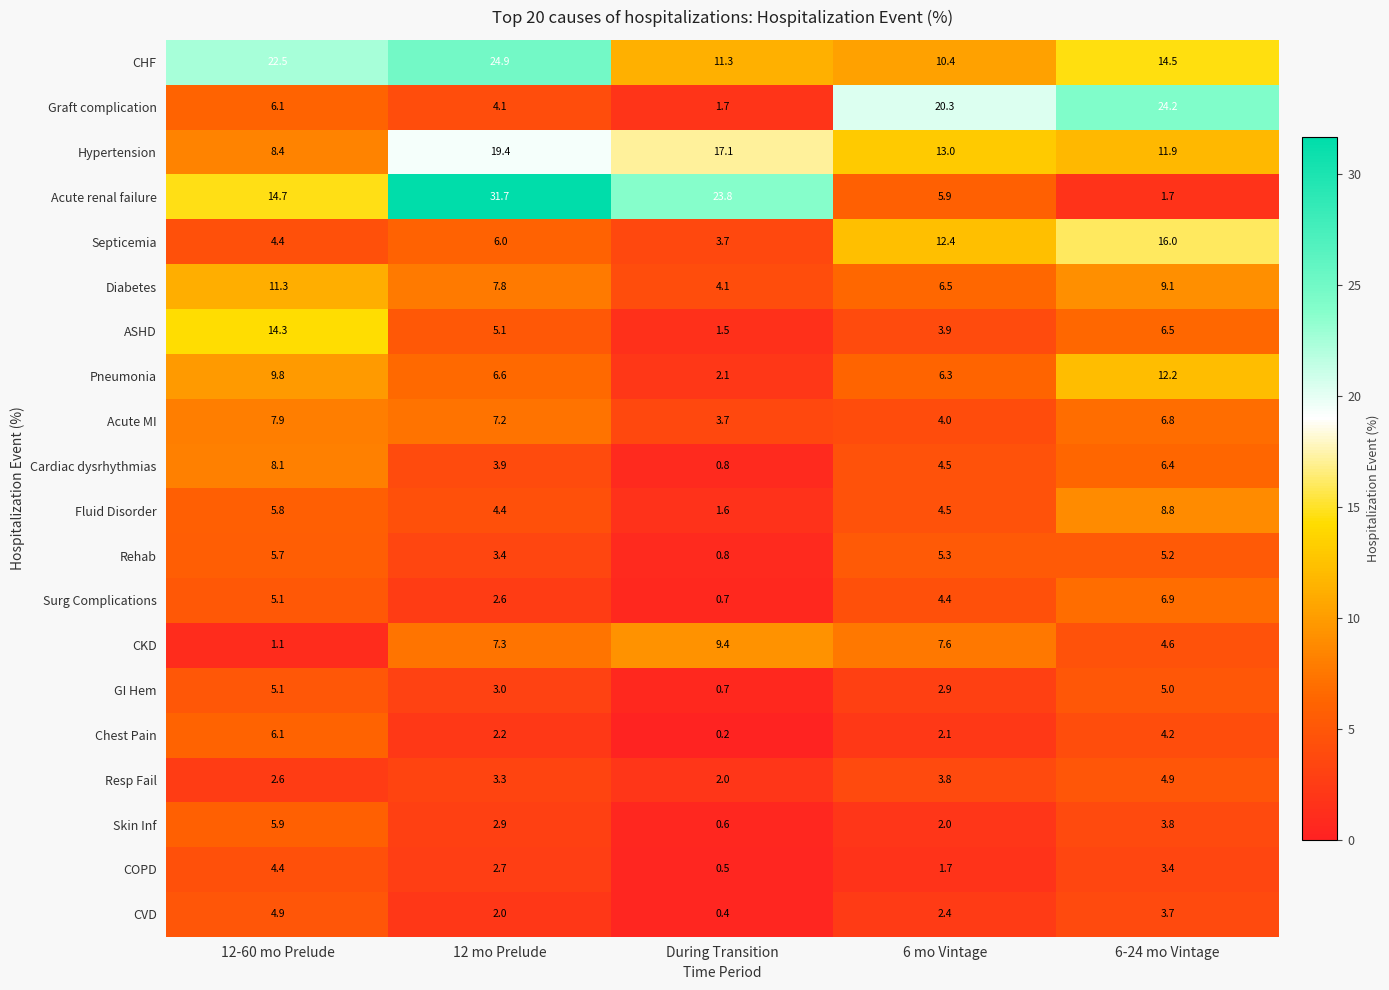

The value of Chest Pain at 6 mo Vintage is 1.2. True or false?

False